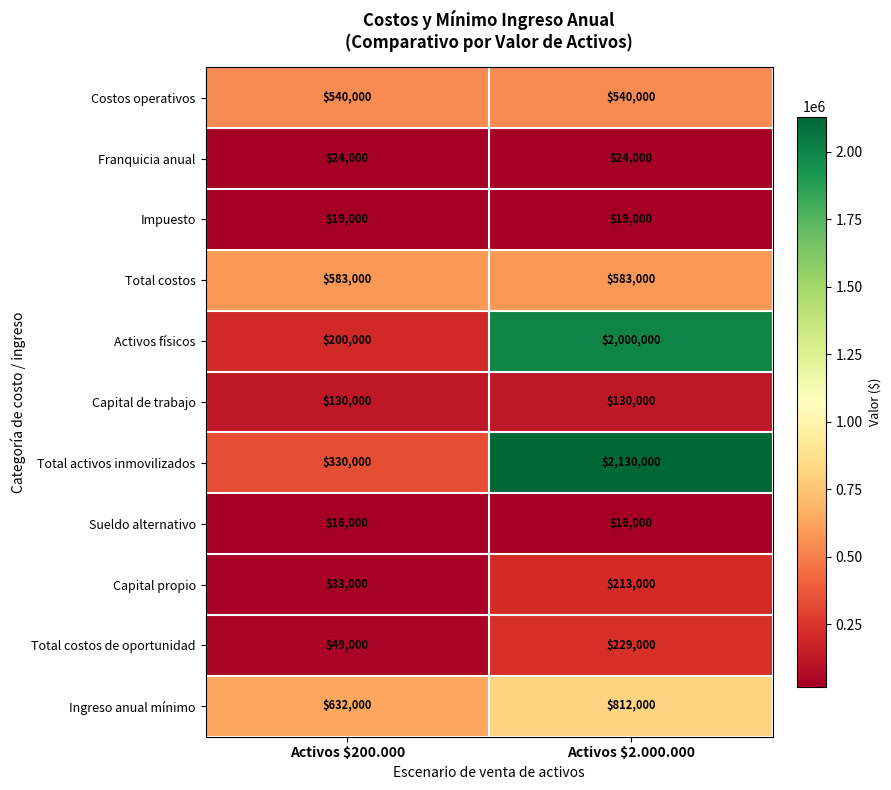

What is the total value across all series at Activos $2.000.000?

6696000